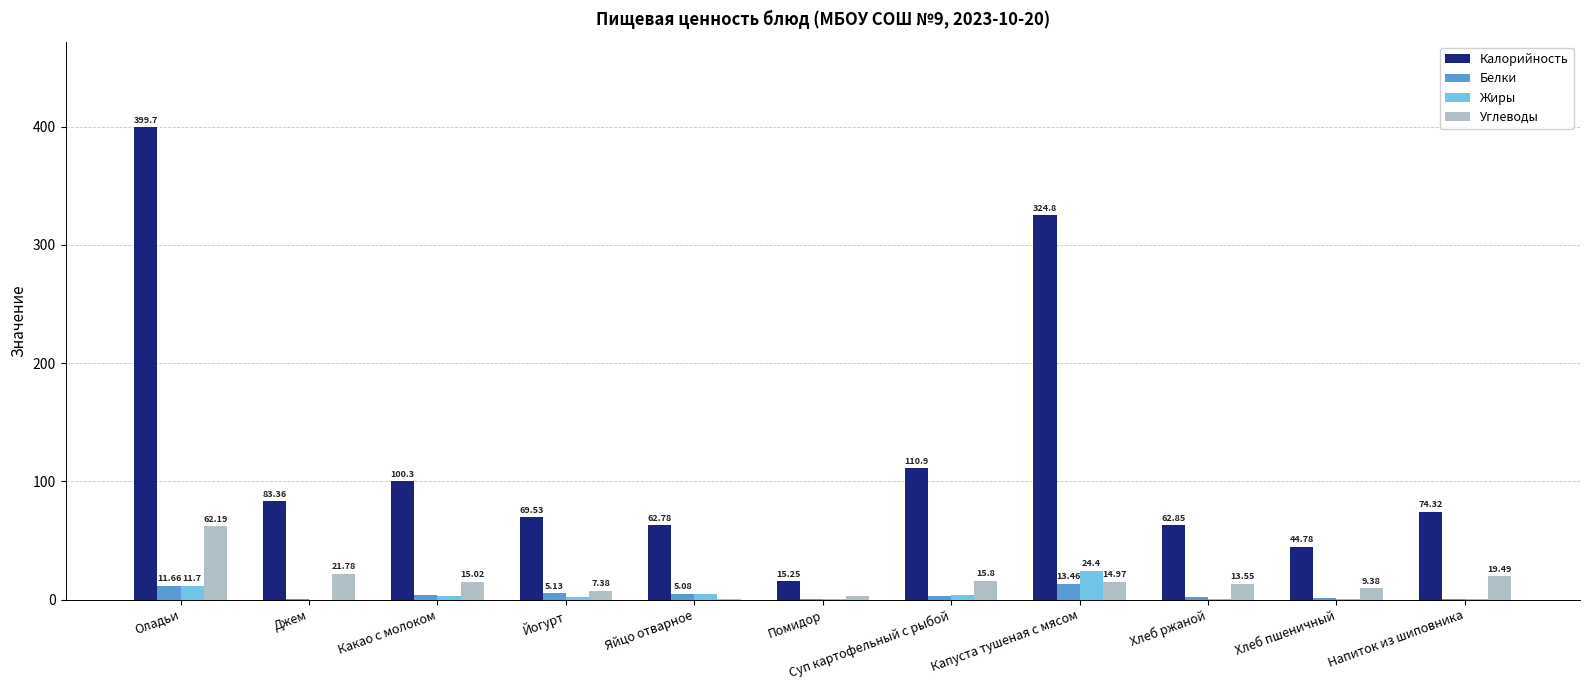

What is the spread (max minus min) of values at Какао с молоком?

97.0